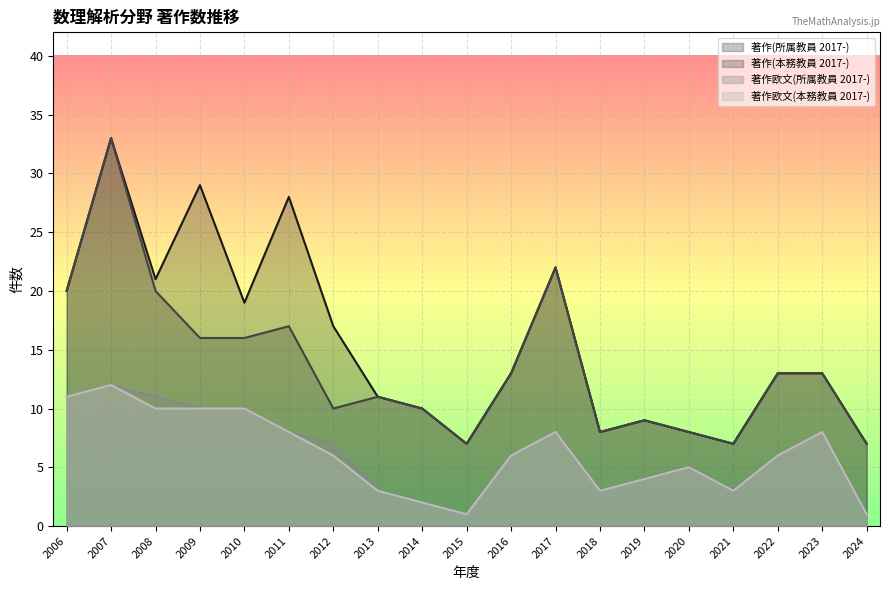

Reading right to left, list all the values displayed in this chart.

著作(所属教員 2017-): 7	13	13	7	8	9	8	22	13	7	10	11	17	28	19	29	21	33	20
著作(本務教員 2017-): 7	13	13	7	8	9	8	22	13	7	10	11	10	17	16	16	20	33	20
著作欧文(所属教員 2017-): 1	8	6	3	5	4	3	8	6	1	2	3	7	8	10	10	11	12	11
著作欧文(本務教員 2017-): 1	8	6	3	5	4	3	8	6	1	2	3	6	8	10	10	10	12	11